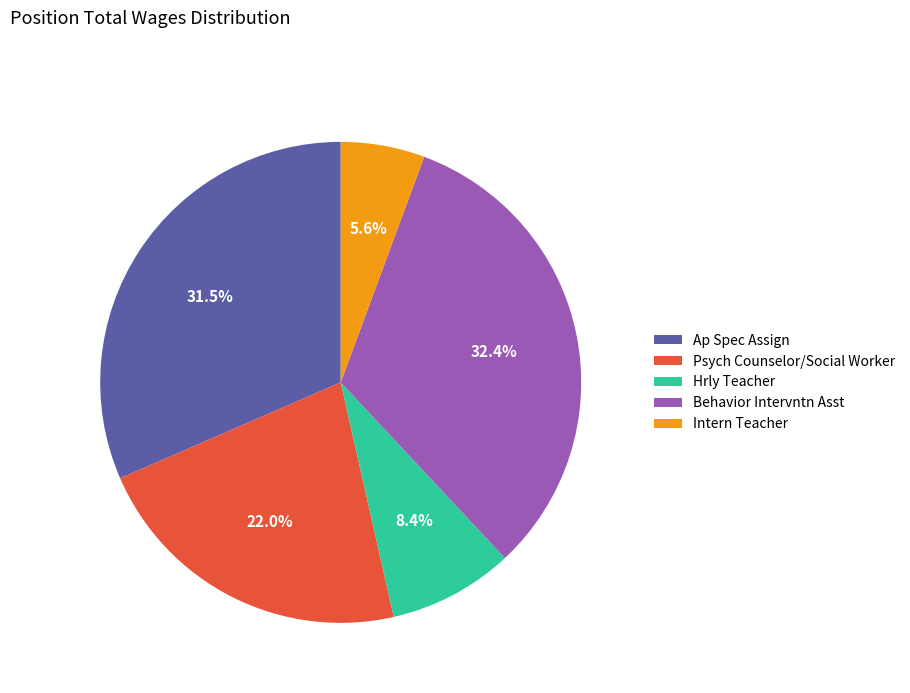

To the nearest percent, what is the difference between the largest and smallest slice percentages?

27%